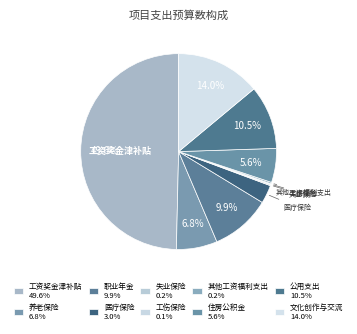

Is there any slice that represents more than half of the pie?

No